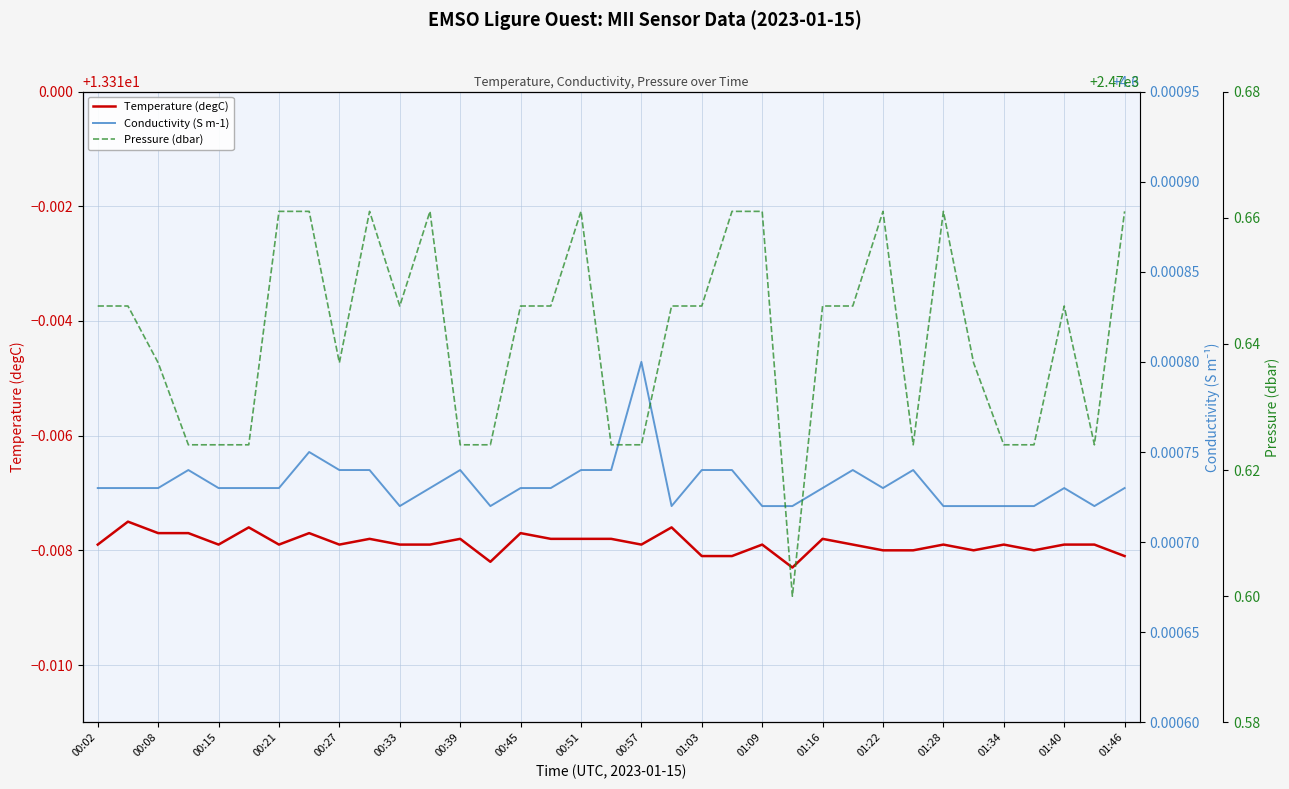

List the series in order of their peak value, lowest first.

Conductivity (S m-1), Temperature (degC), Pressure (dbar)